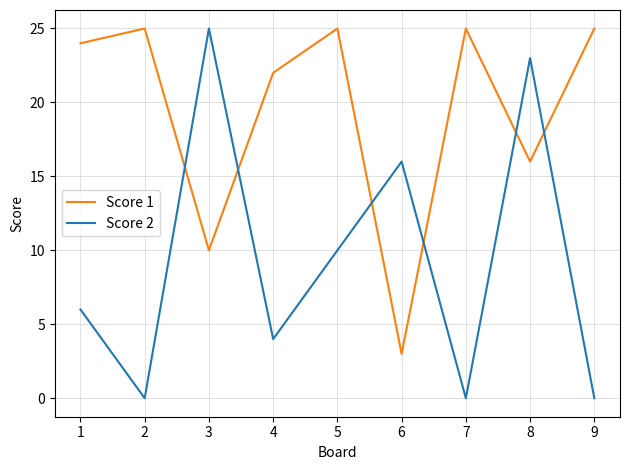

Where is Score 1 nearest to the value 14?

8